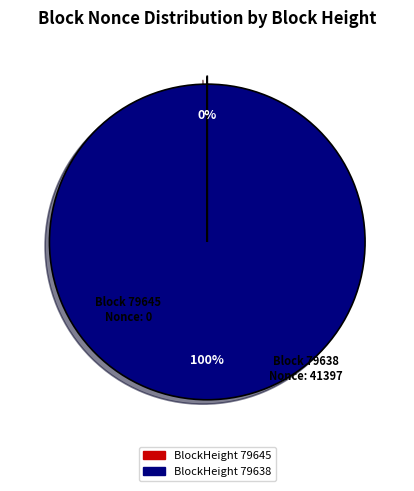

To the nearest percent, what is the average slice percentage?

50%